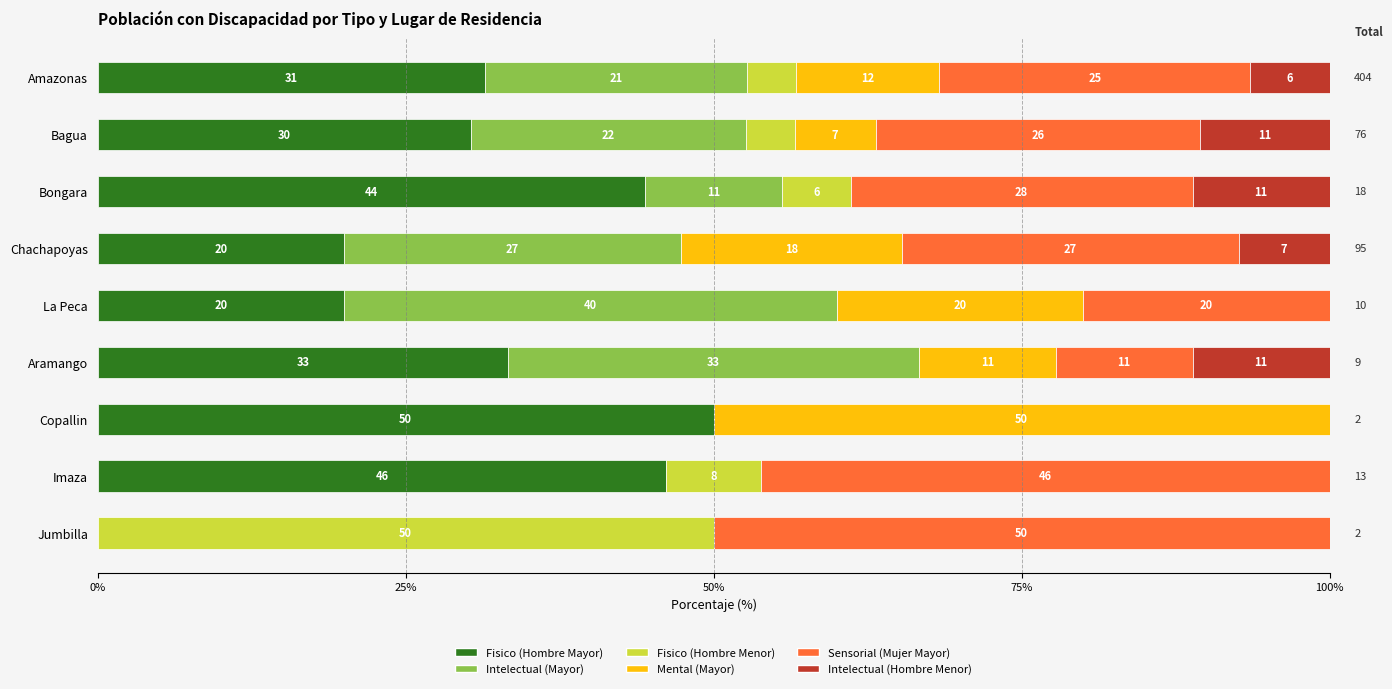

What are all the series names shown in the legend?

Fisico (Hombre Mayor), Intelectual (Mayor), Fisico (Hombre Menor), Mental (Mayor), Sensorial (Mujer Mayor), Intelectual (Hombre Menor)